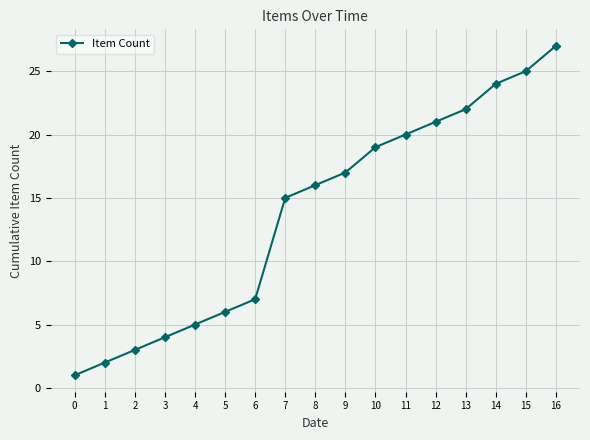

List the labels in order of value, largest first.

16, 15, 14, 13, 12, 11, 10, 9, 8, 7, 6, 5, 4, 3, 2, 1, 0